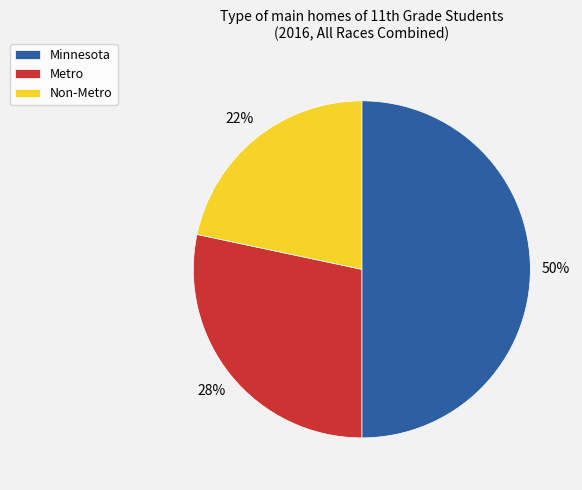

To the nearest percent, what portion does Metro represent?

28%